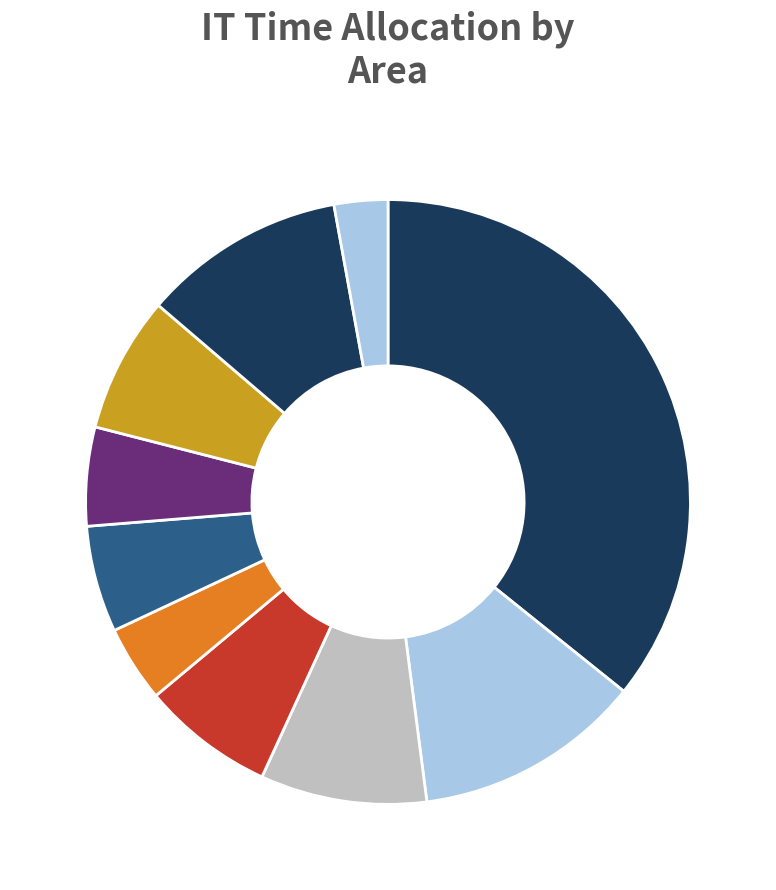

Is there any slice that represents more than half of the pie?

No